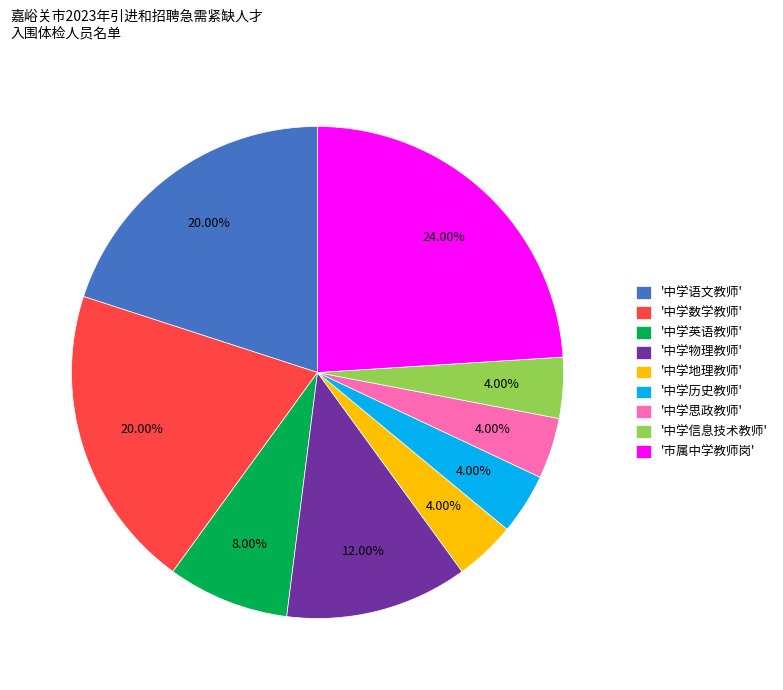

Does '中学英语教师' account for over 50% of the chart?

No